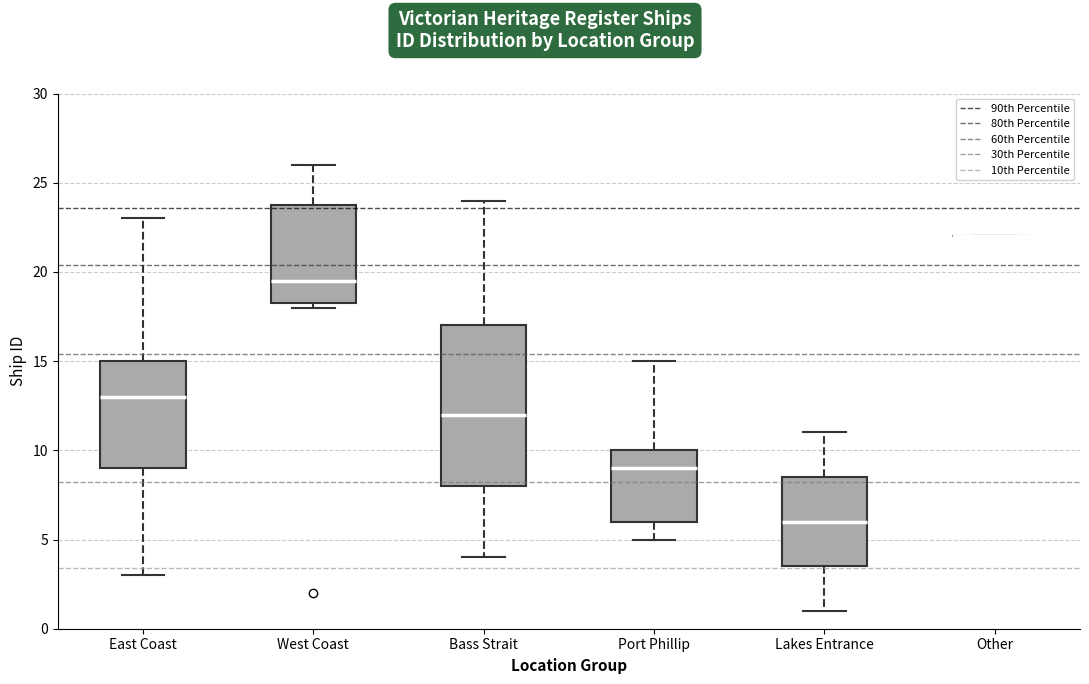

Reading left to right, read every box against the y-axis: the position of its median line, the range the box covers, and the ends of its whiskers. The values are not printed on the chart, so give them approximately, as read against the axis.

East Coast: median 13.0, box 9.0 to 15.0, whiskers 3.0 to 23.0
West Coast: median 19.5, box 18.5 to 24.0, whiskers 18.0 to 26.0
Bass Strait: median 12.0, box 8.0 to 17.0, whiskers 4.0 to 24.0
Port Phillip: median 9.0, box 6.0 to 10.0, whiskers 5.0 to 15.0
Lakes Entrance: median 6.0, box 3.5 to 8.5, whiskers 1.0 to 11.0
Other: box collapsed to a line at 22.0, whiskers 22.0 to 22.0